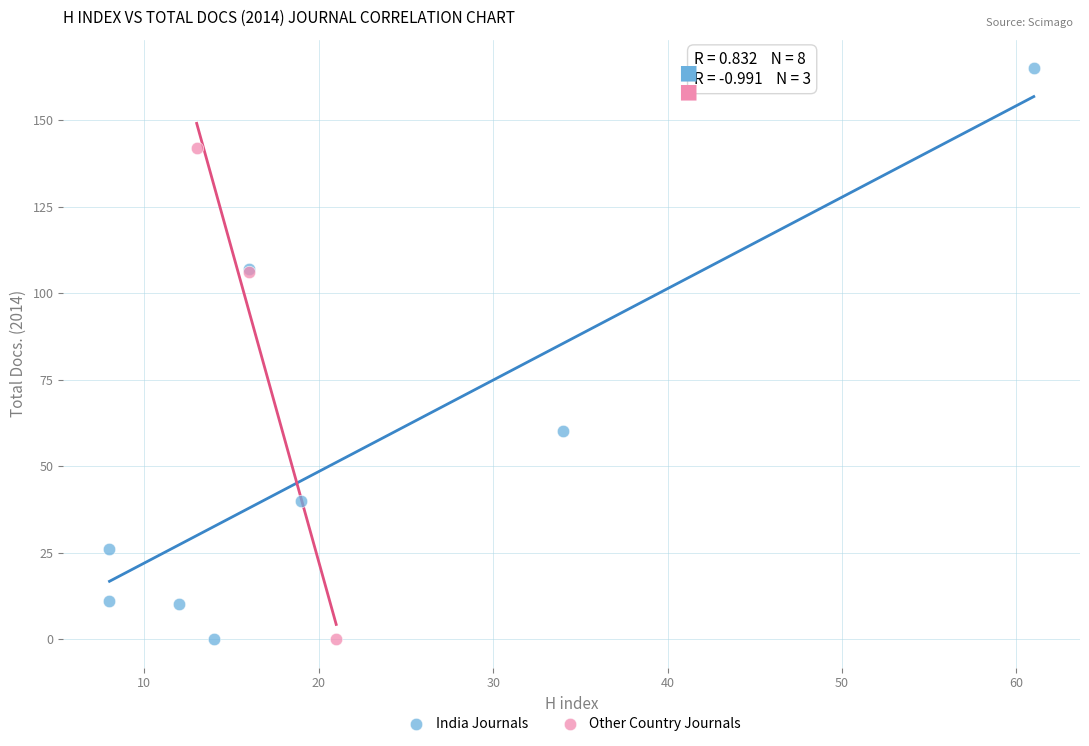

Which series has the widest spread of Y values?

India Journals